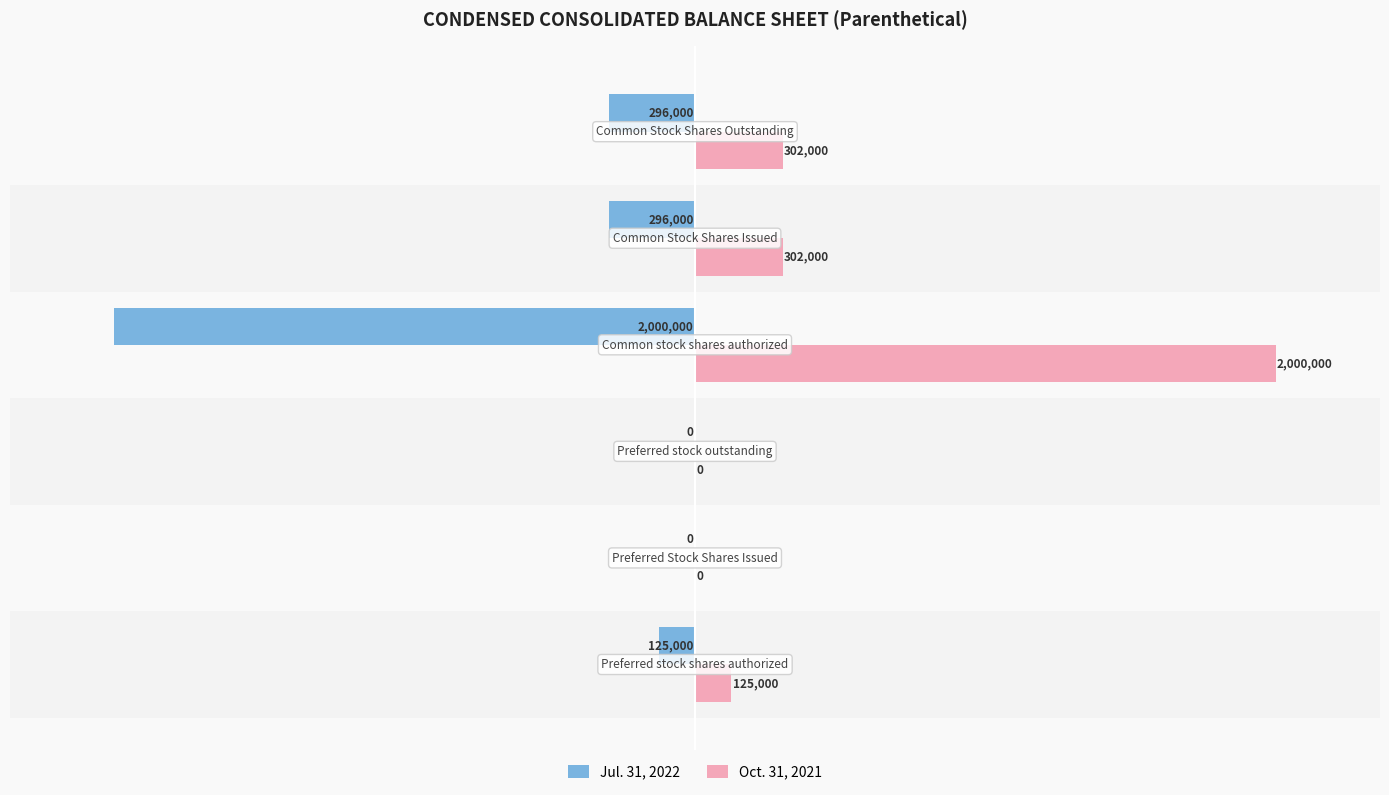

Which series has the largest total across all categories?

Oct. 31, 2021